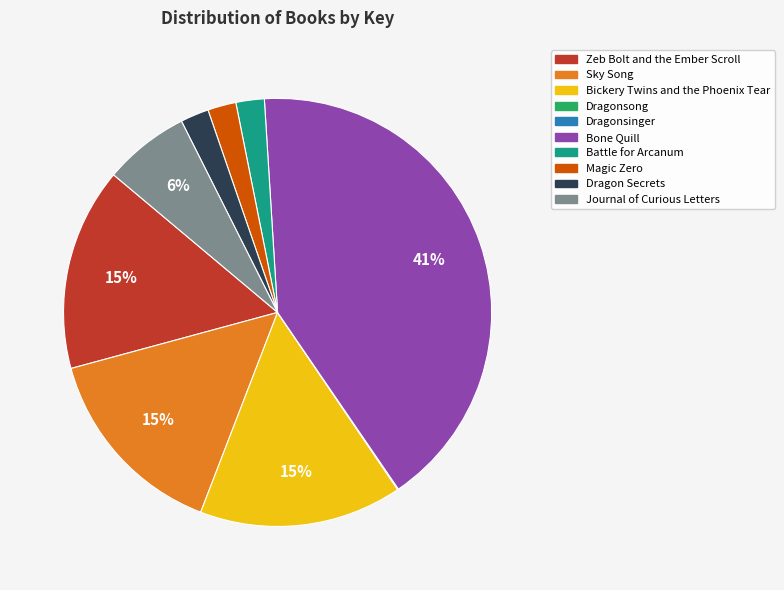

What is the largest slice in the pie chart?

Bone Quill